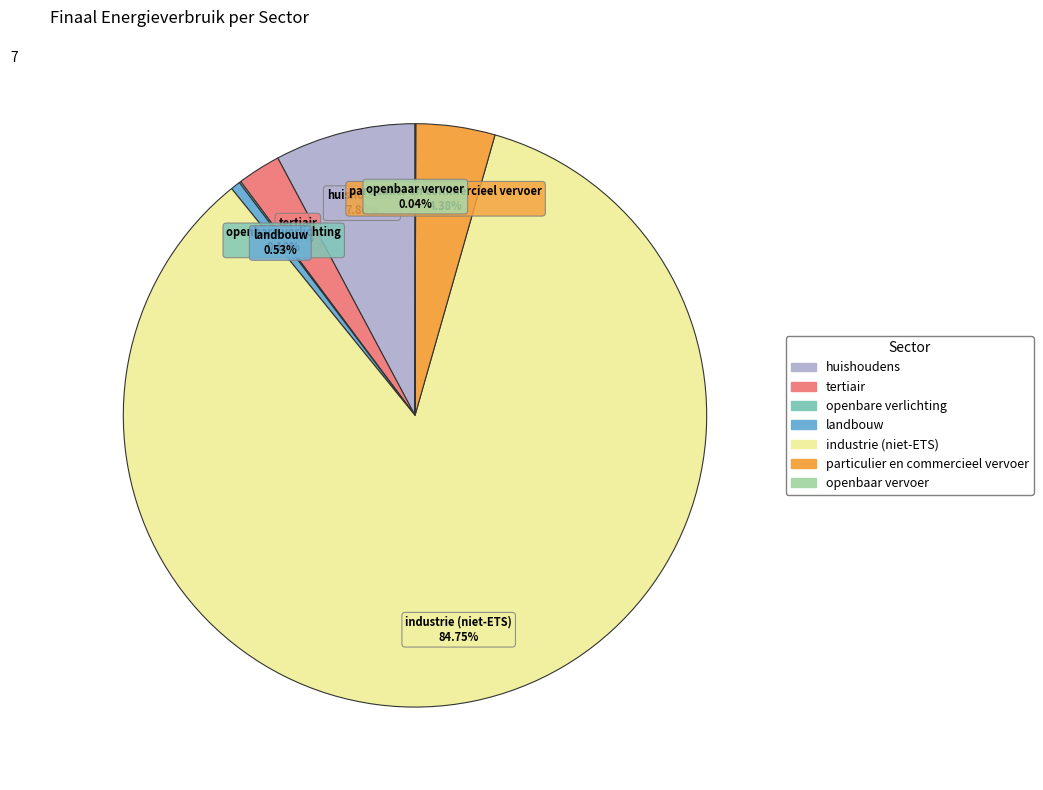

To the nearest percent, what is the difference between the largest and smallest slice percentages?

85%